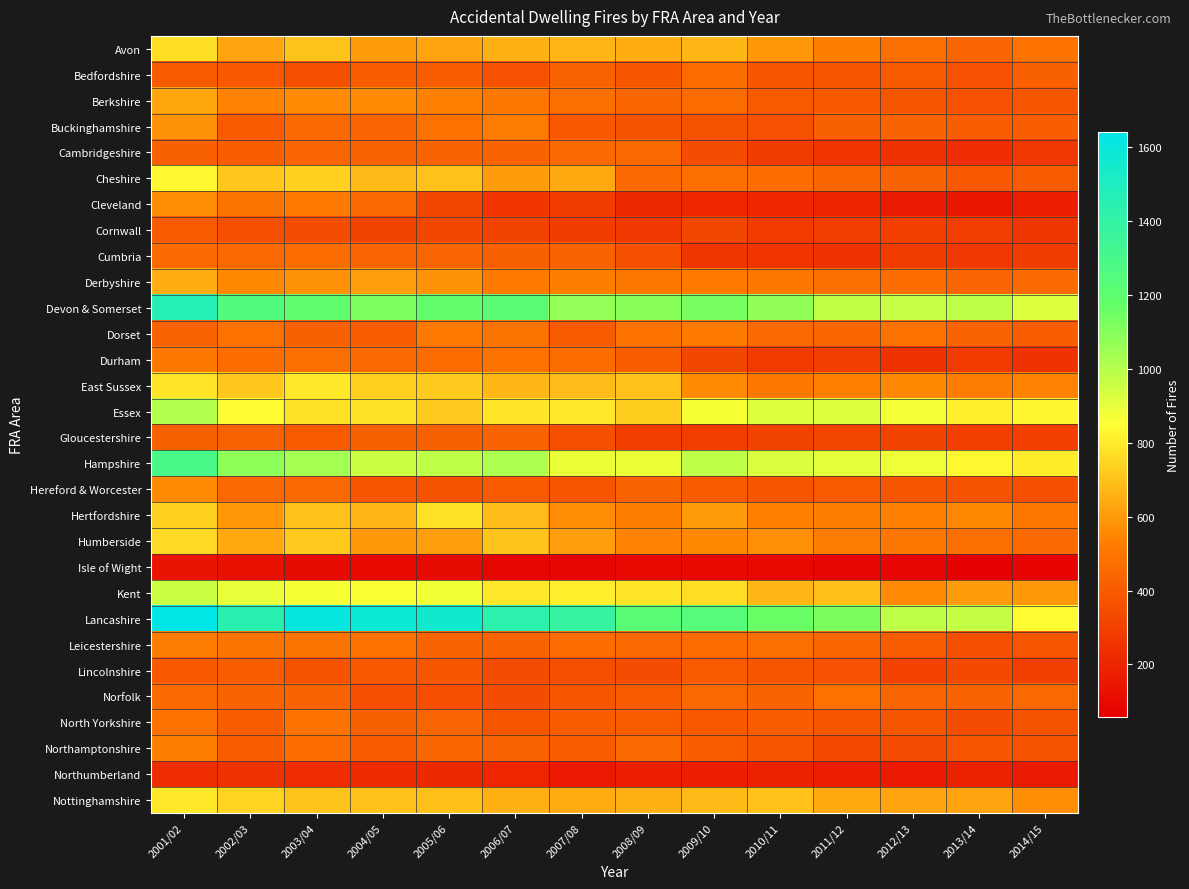

What is the difference between the highest and lowest values at 2014/15?

848